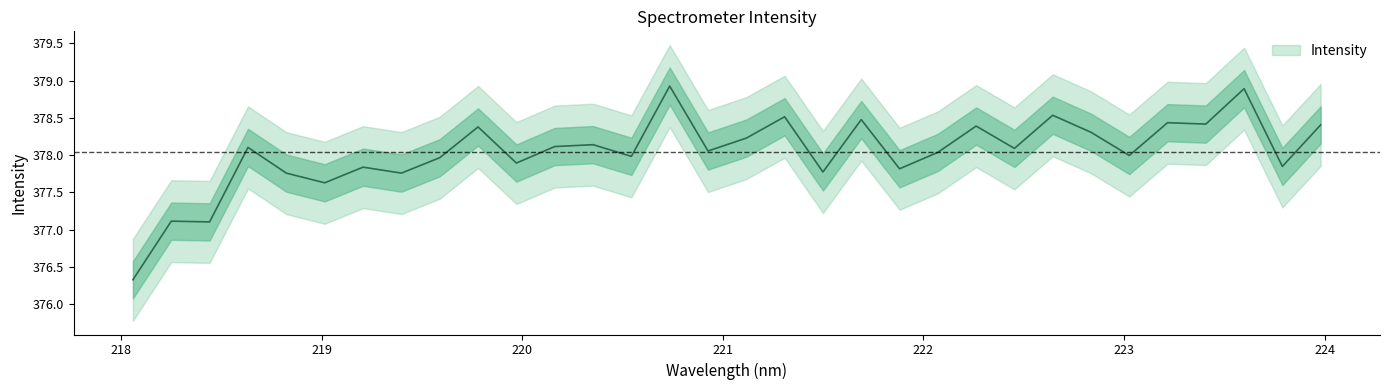

True or false: there are more than 0 points higher than both neighbors.

True